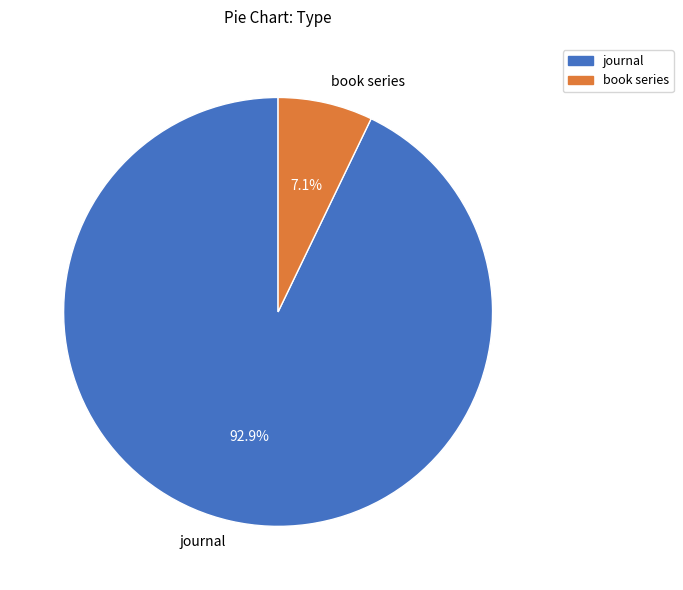

Rank the categories by value from highest to lowest.

journal, book series